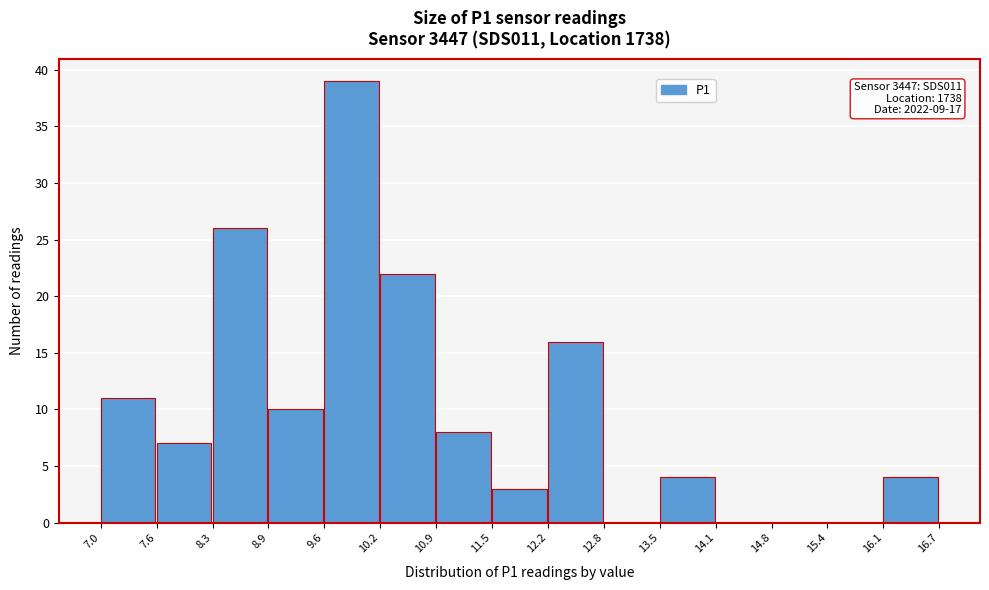

Over which range of the x-axis is the bar tallest?

9.6 to 10.2